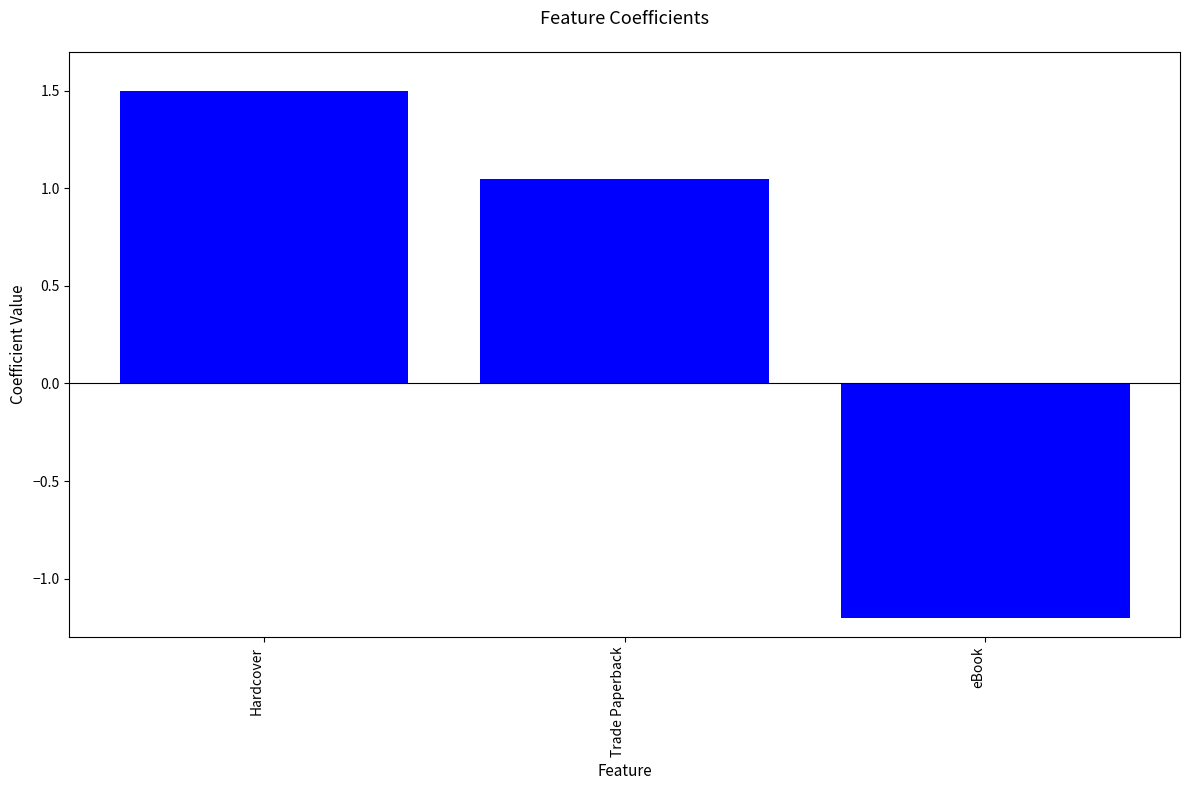

What position from the right is eBook?

1